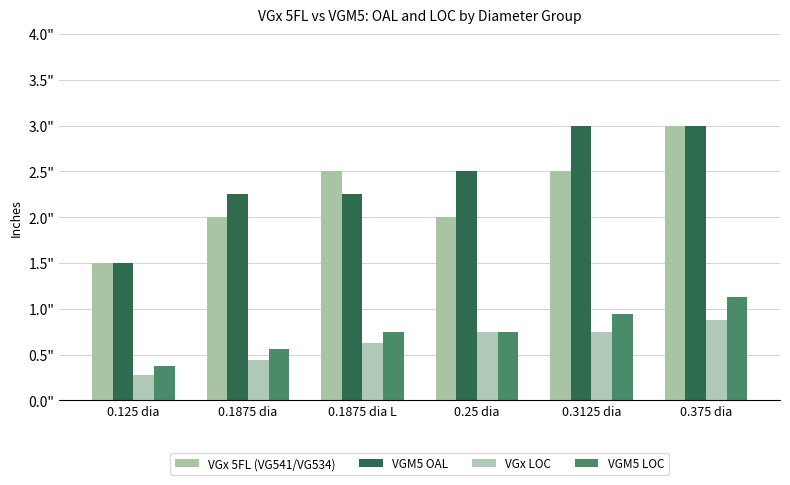

Are the bars grouped side by side (vs. stacked)?

Yes